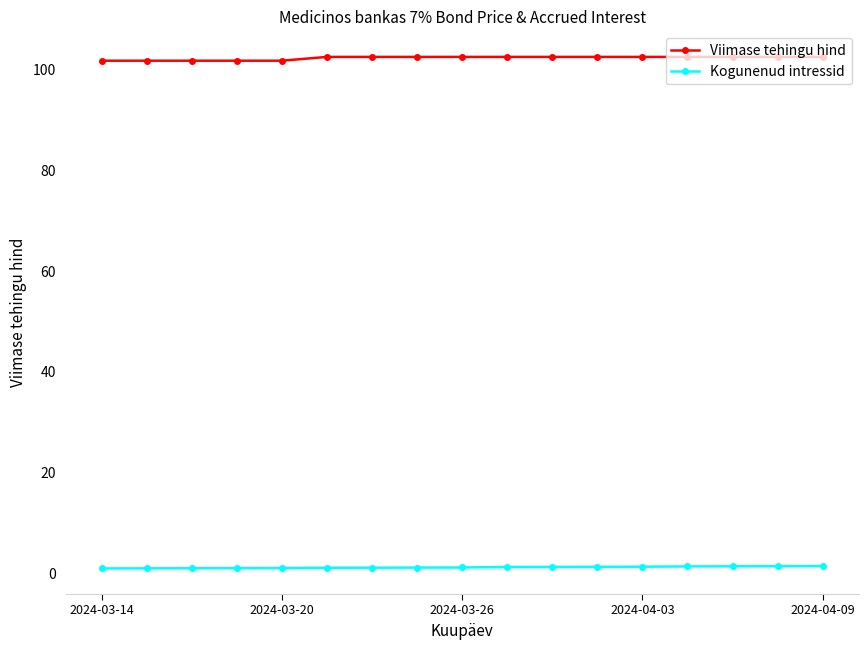

Is this an area chart (filled region under the line)?

No